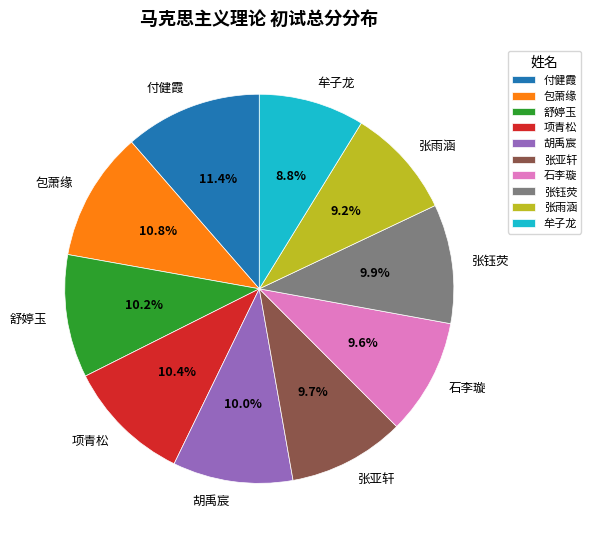

What is the ratio of the value at 舒婷玉 to the value at 项青松?

1.0